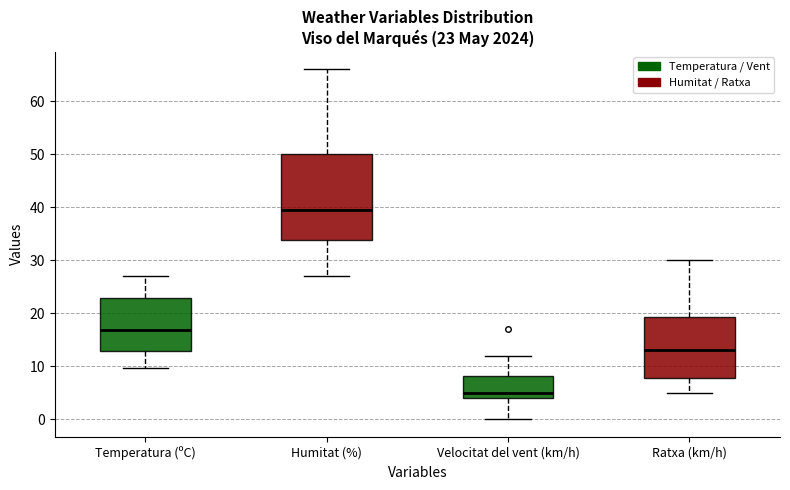

Comparing the boxes themselves (not the whiskers), which one is the tallest?

Humitat (%)